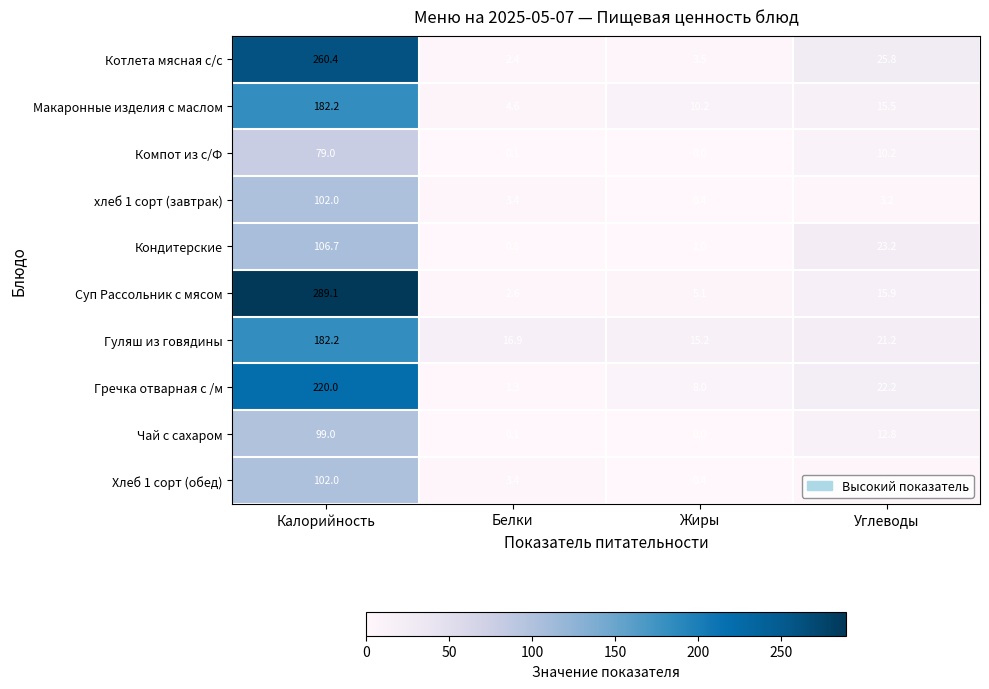

Which series has the widest spread of values?

Суп Рассольник с мясом